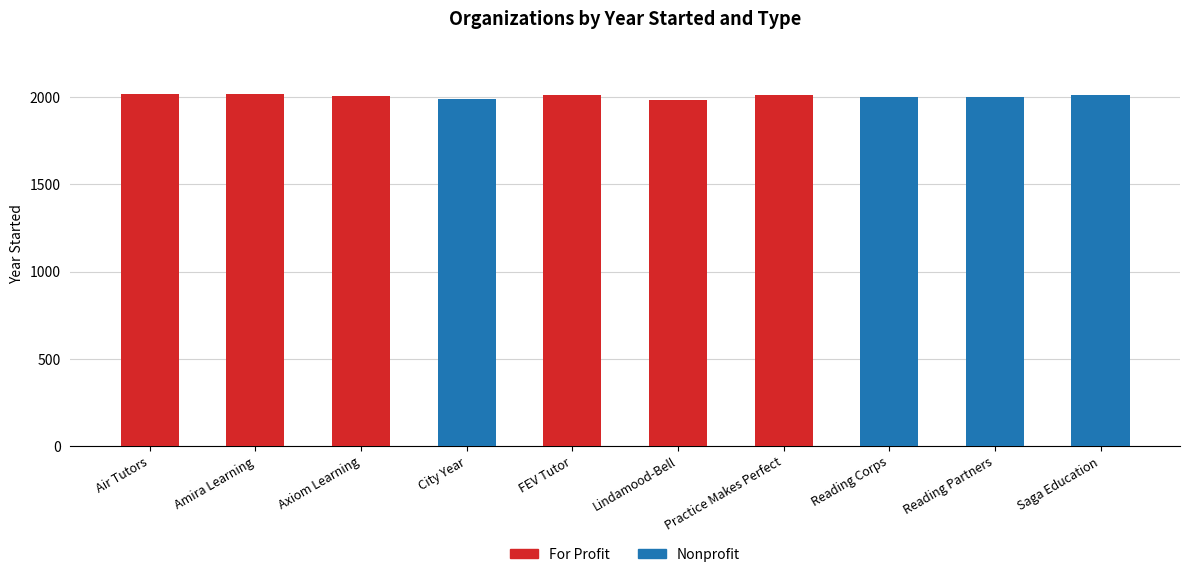

Does the chart contain stacked bars?

Yes